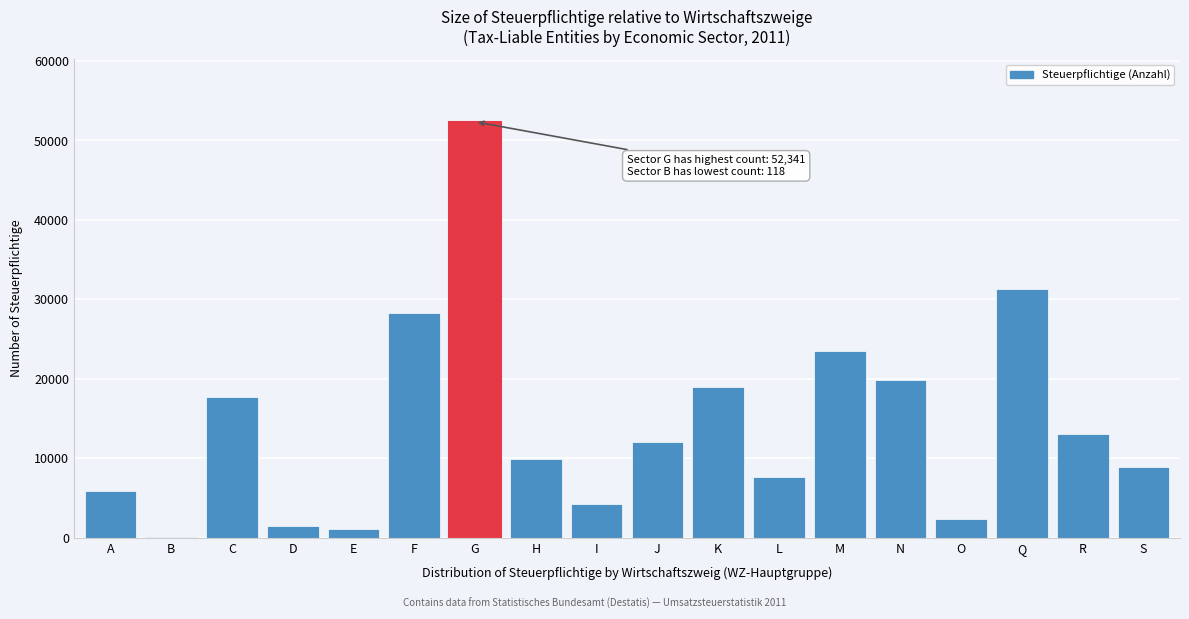

Reading left to right, transcribe all the data shown in this chart.

A=5920	B=118	C=17705	D=1456	E=1089	F=28234	G=52341	H=9871	I=4231	J=12034	K=18923	L=7654	M=23451	N=19872	O=2341	Q=31234	R=12987	S=8934